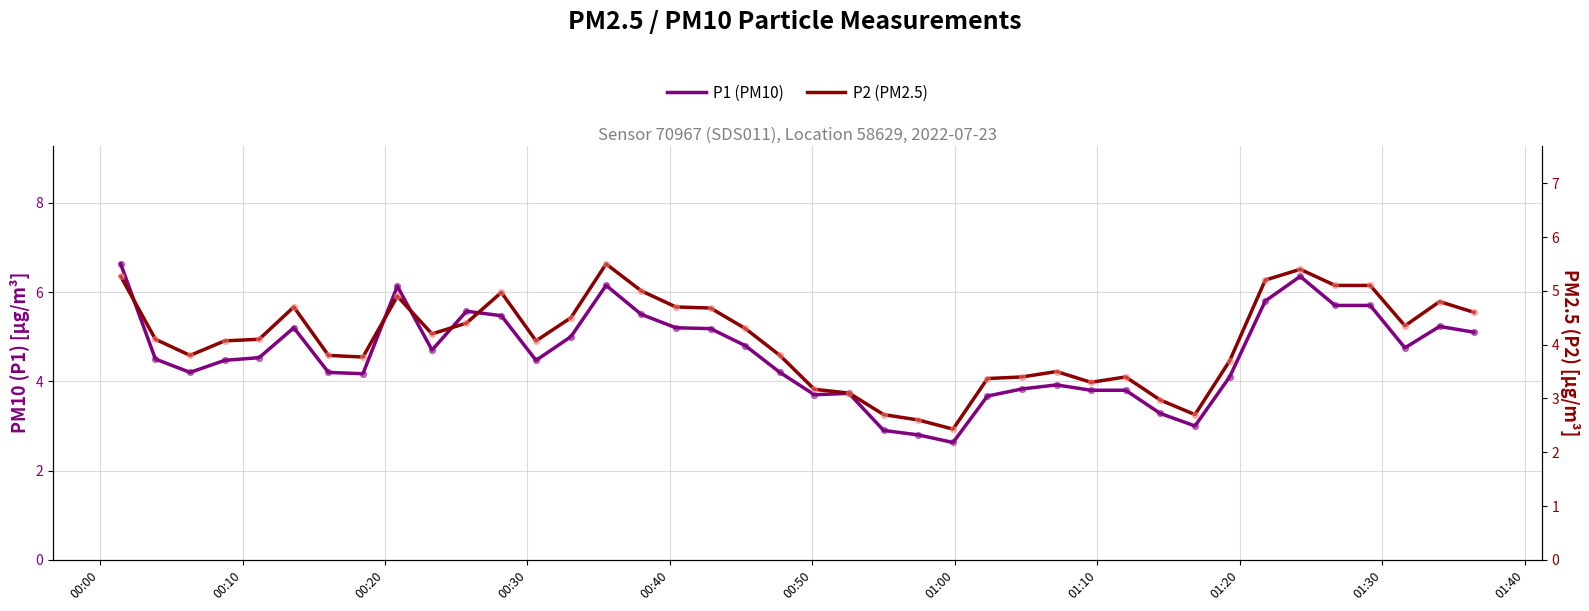

Is the value of P1 (PM10) at 01:00 greater than the value of P2 (PM2.5) at 01:00?

Yes